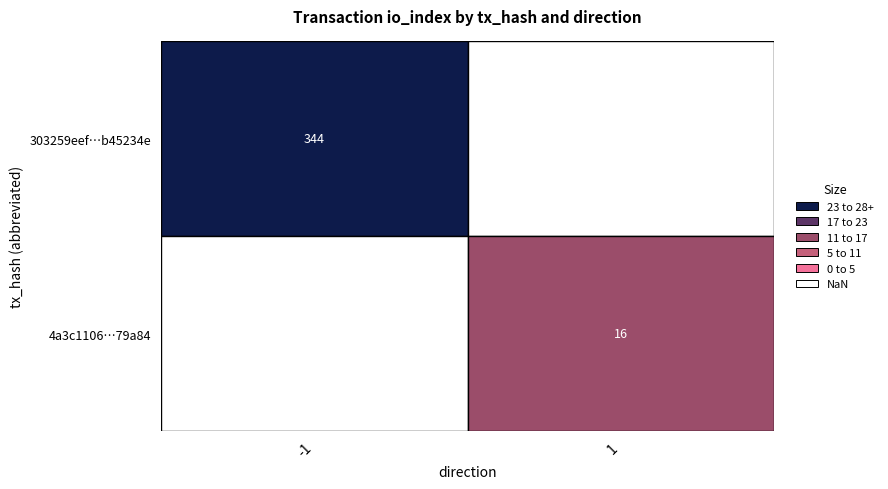

List the series in order of their peak value, lowest first.

4a3c11069c092561225c818250b144b29279a84, 303259eef8f0a6206412f8fd043597b4b45234e